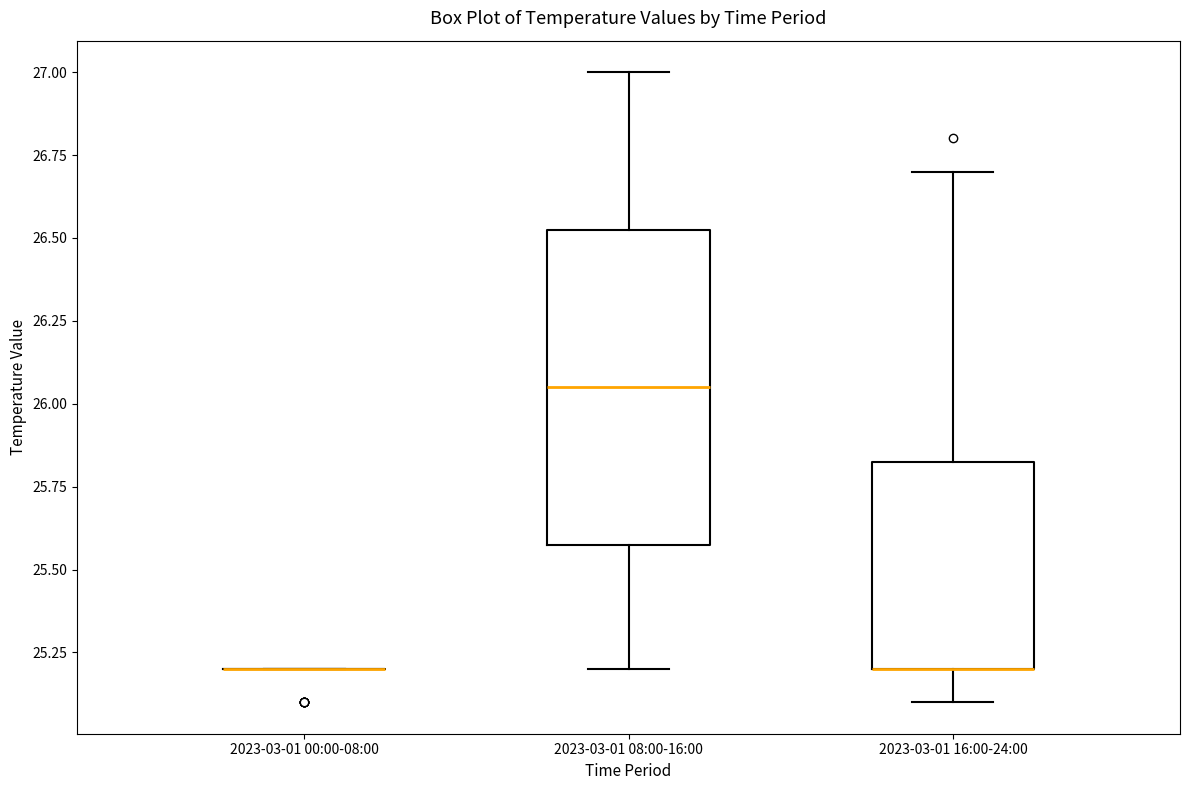

Reading left to right, read every box against the y-axis: the position of its median line, the range the box covers, and the ends of its whiskers. The values are not printed on the chart, so give them approximately, as read against the axis.

2023-03-01 00:00-08:00: box collapsed to a line at 25.20, whiskers 25.20 to 25.20
2023-03-01 08:00-16:00: median 26.05, box 25.60 to 26.55, whiskers 25.20 to 27.00
2023-03-01 16:00-24:00: median 25.20 (drawn on the box's lower edge), box 25.20 to 25.85, whiskers 25.10 to 26.70